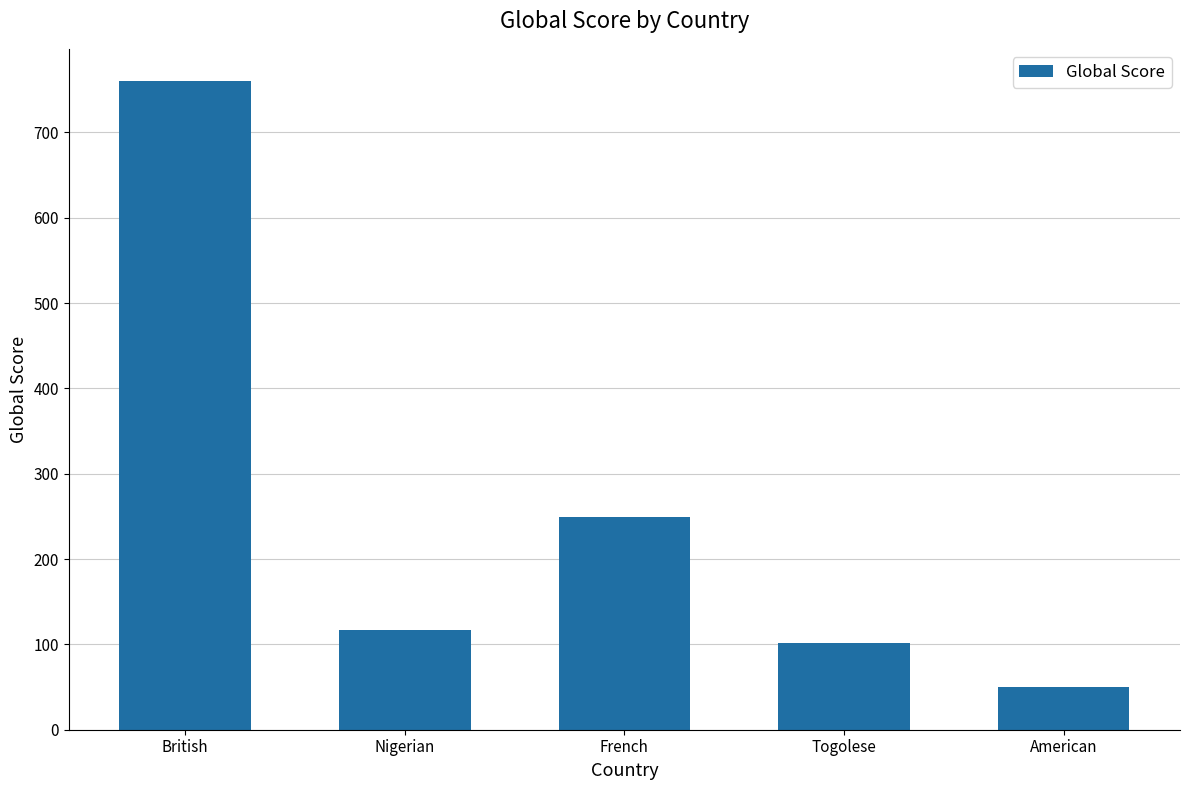

The chart shows a value of 76 at American. True or false?

False